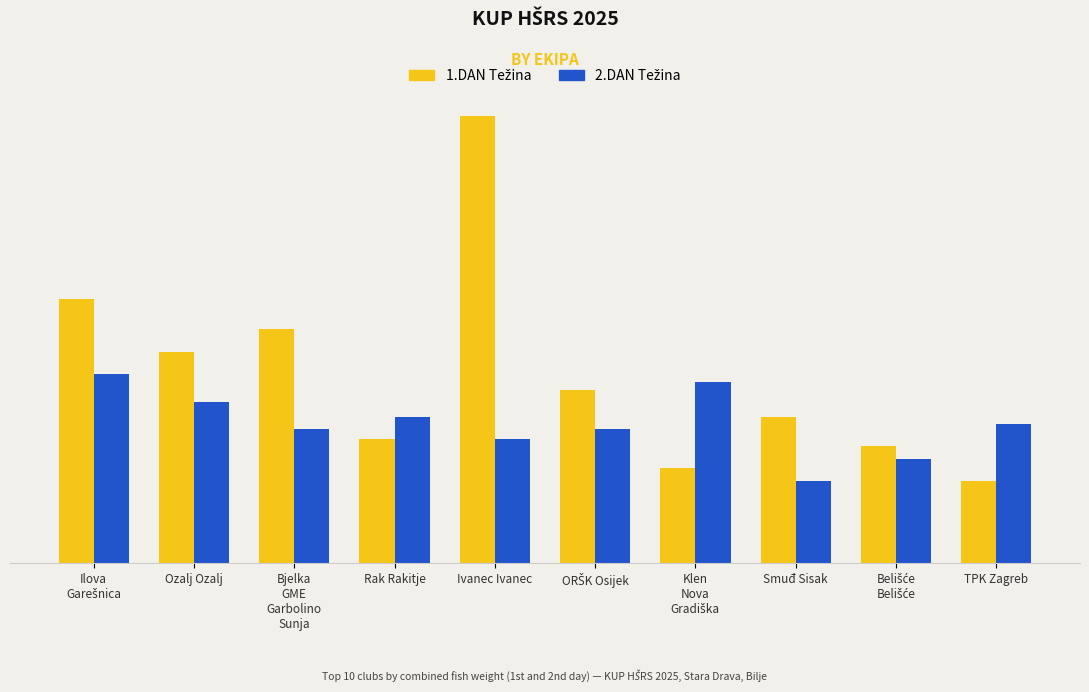

Are the bars horizontal?

No